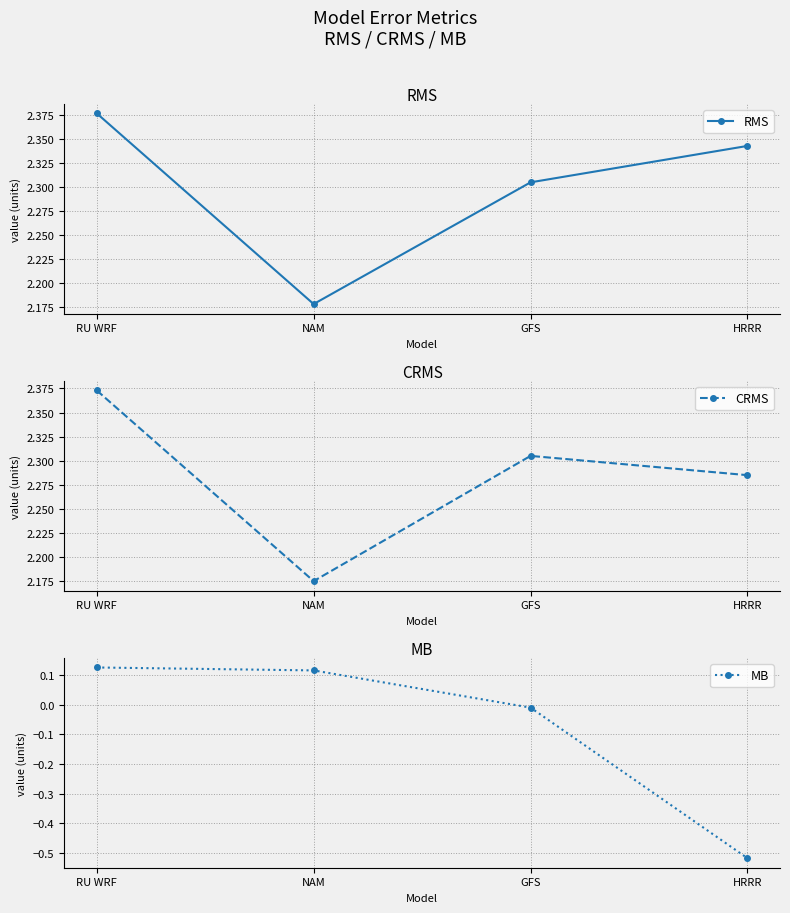

How many CRMS values are between 2 and 3?

4